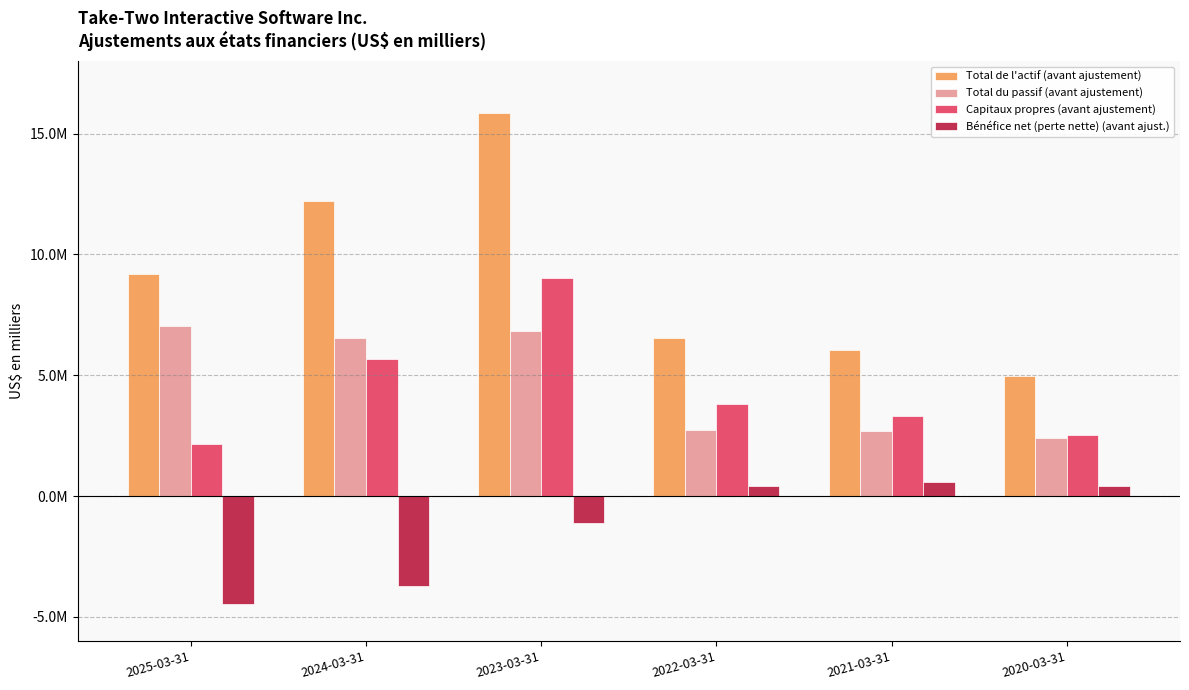

What is the difference between the Bénéfice net (perte nette) (avant ajust.) values at 2024-03-31 and 2025-03-31?

734700